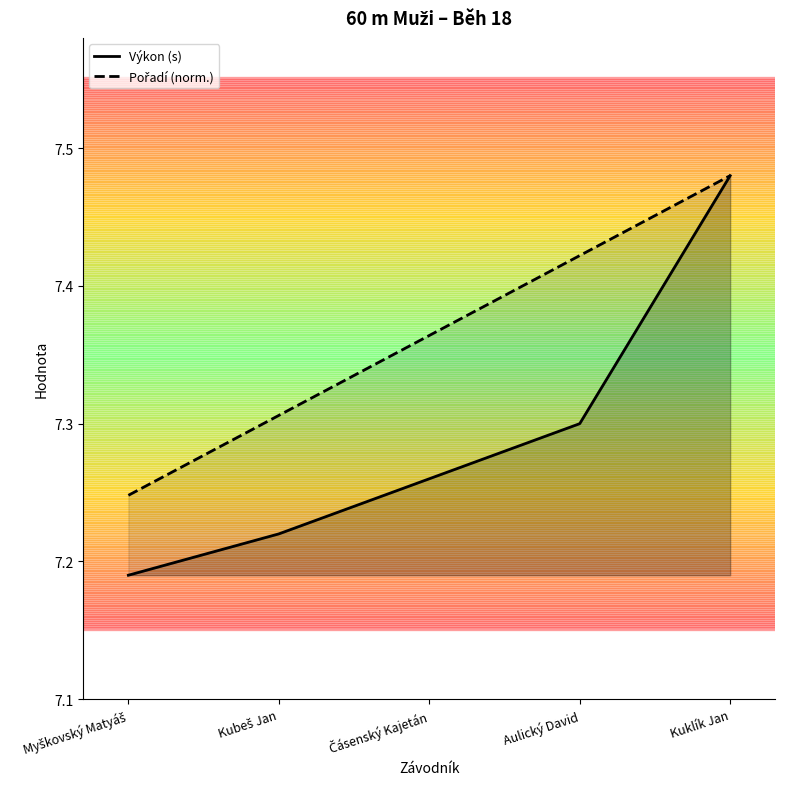

True or false: Pořadí and Výkon intersect in this chart.

False